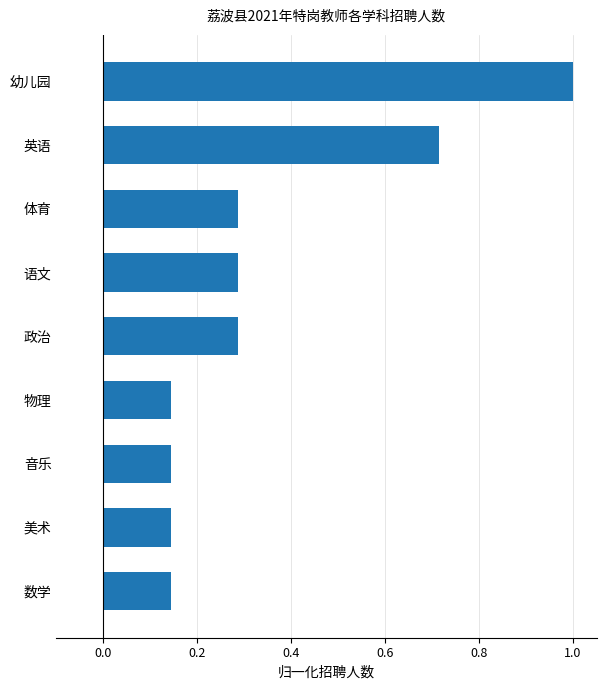

What is the difference between the maximum and minimum values?

0.9